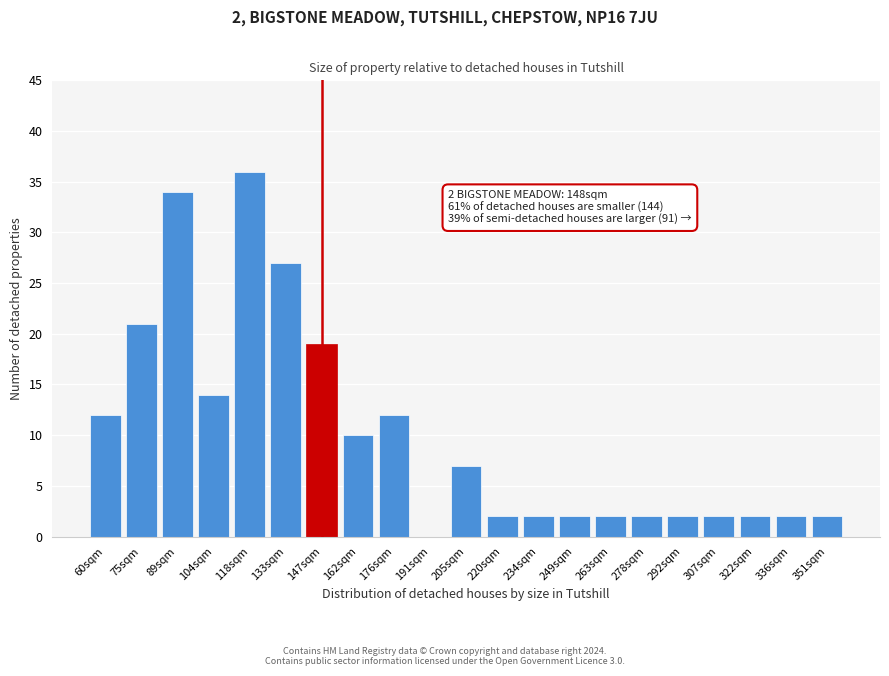

Reading left to right, what are all the values shown in this chart?

60sqm=12	75sqm=21	89sqm=34	104sqm=14	118sqm=36	133sqm=27	147sqm=19	162sqm=10	176sqm=12	191sqm=0	205sqm=7	220sqm=2	234sqm=2	249sqm=2	263sqm=2	278sqm=2	292sqm=2	307sqm=2	322sqm=2	336sqm=2	351sqm=2